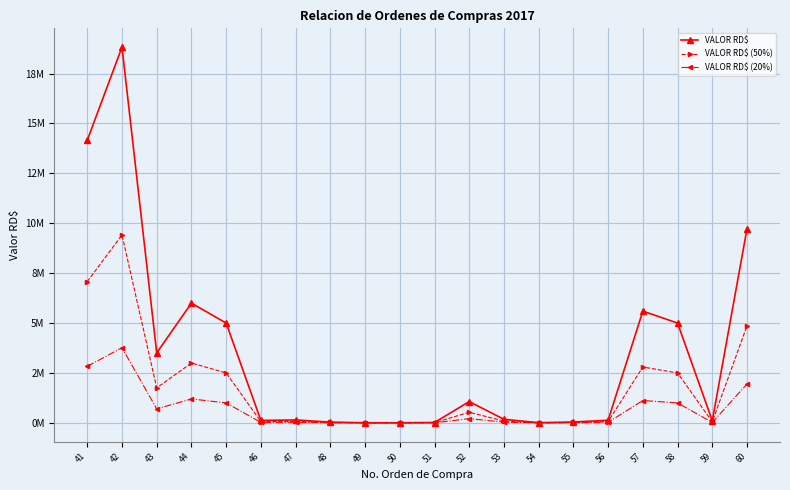

How many data points does each series have?

20